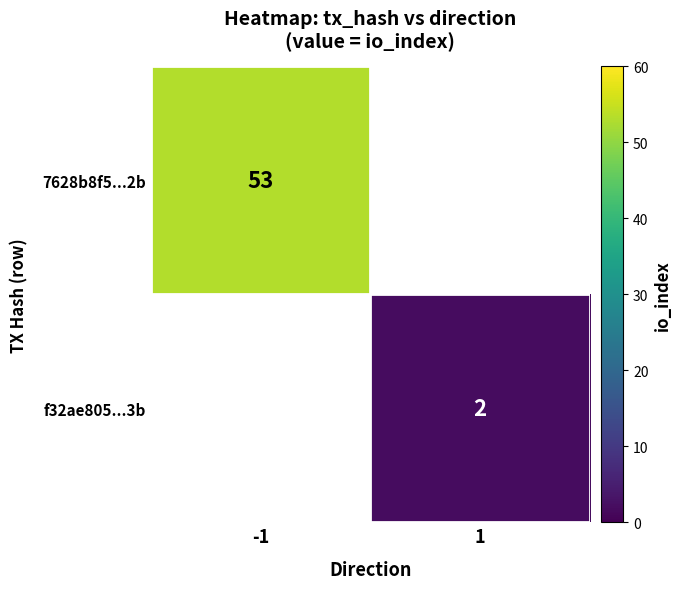

The 7628b8f5...2b series shows 53 at -1. True or false?

True